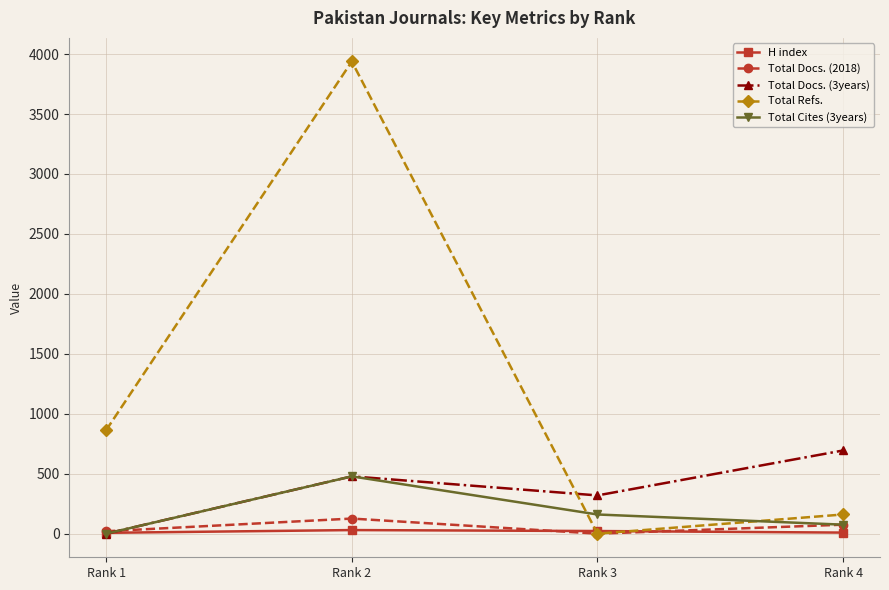

At which category does Total Cites (3years) reach its first local peak?

Rank 2